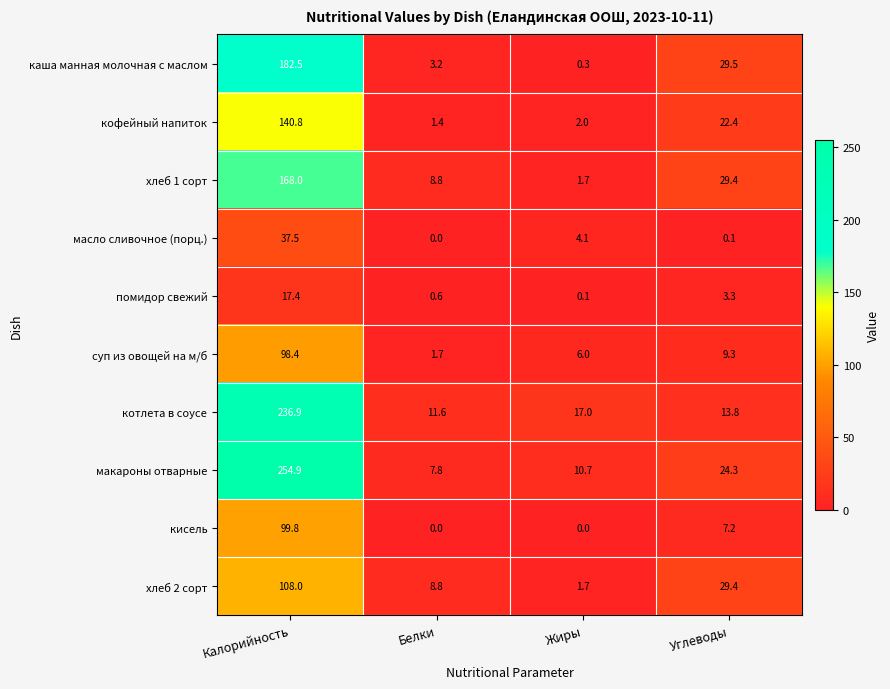

Where does the хлеб 1 сорт series first go above 29?

Калорийность